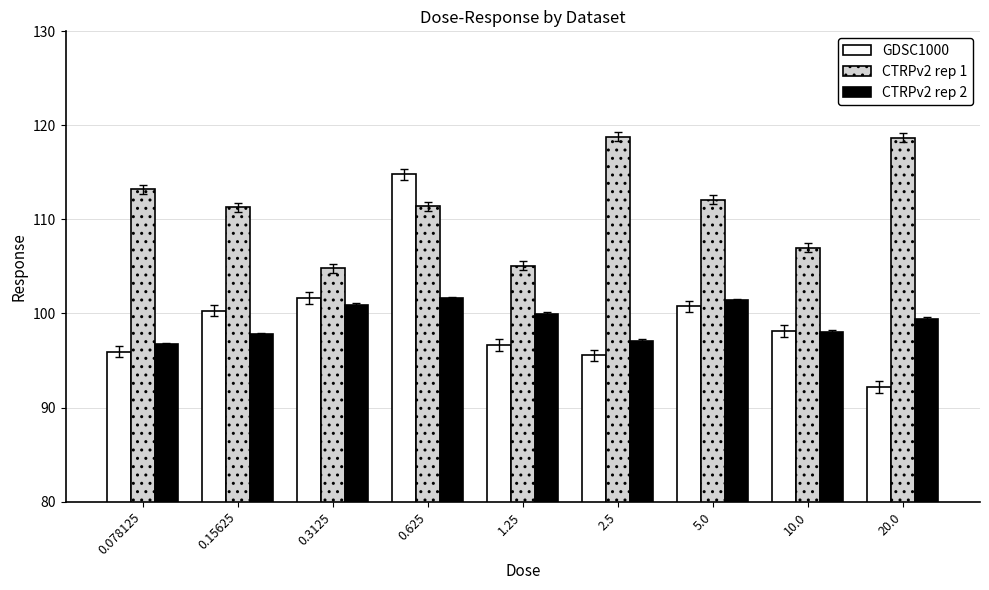

How many data points in CTRPv2 rep 1 are less than 111?

3